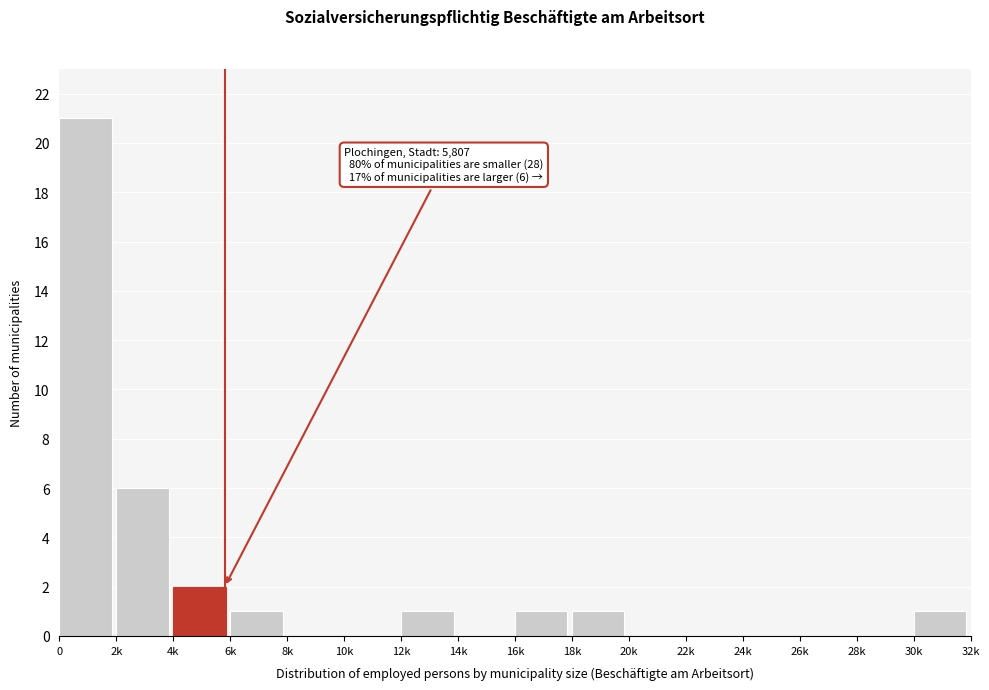

Reading left to right, what are all the values shown in this chart?

0=21	2k=6	4k=2	6k=1	8k=0	10k=0	12k=1	14k=0	16k=1	18k=1	20k=0	22k=0	24k=0	26k=0	28k=0	30k=1